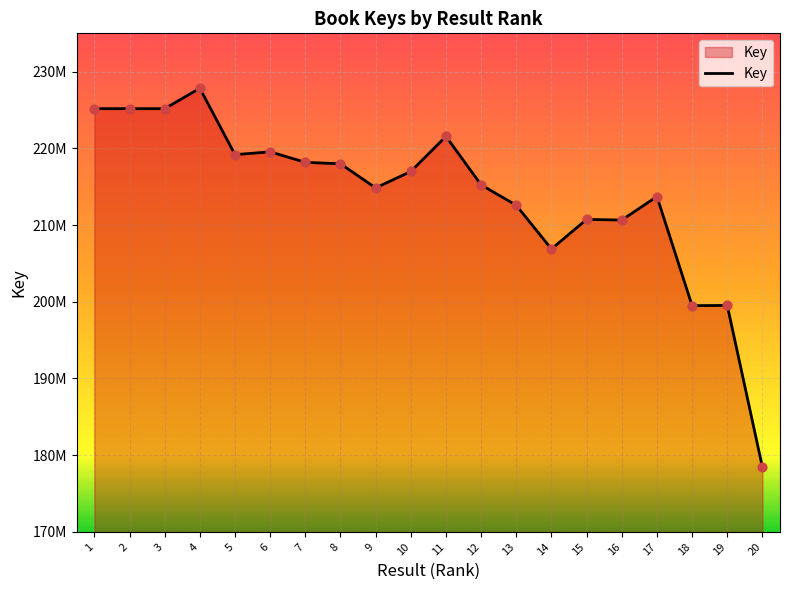

Which has a higher value, 14 or 3?

3